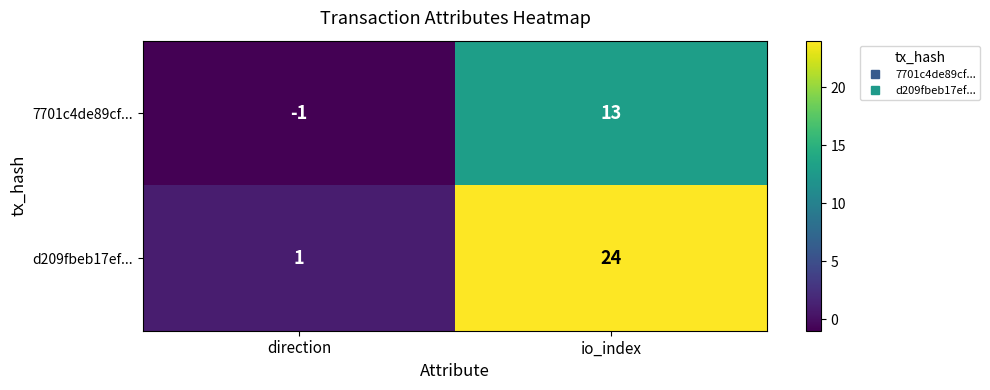

At which category is the sum across all series the highest?

io_index